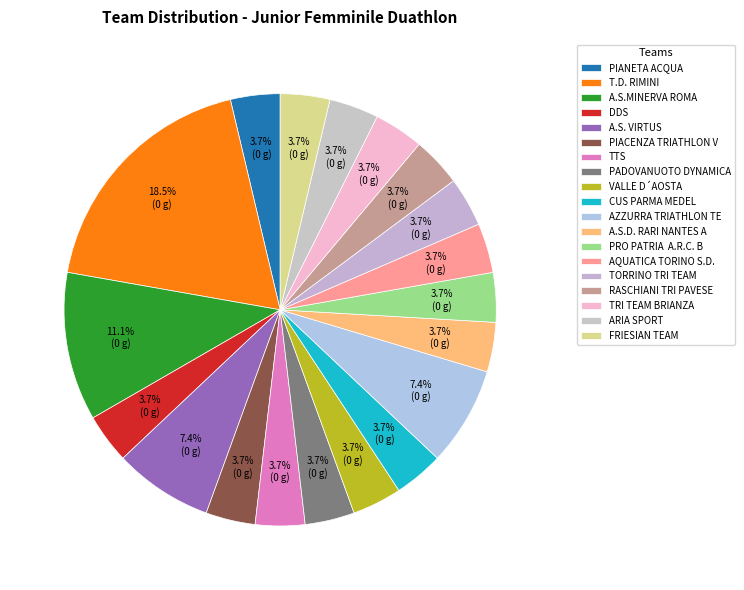

What percentage is NOT represented by CUS PARMA MEDEL?

96.3%